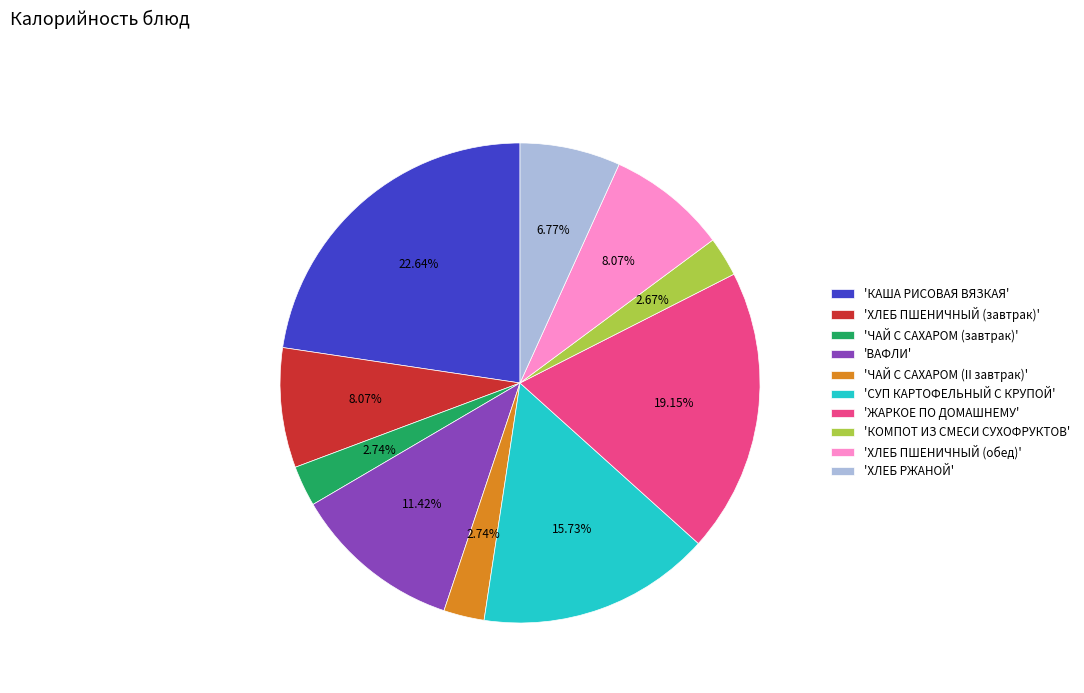

Is the sum of 'ЧАЙ С САХАРОМ (завтрак)' and 'КАША РИСОВАЯ ВЯЗКАЯ' greater than half?

No